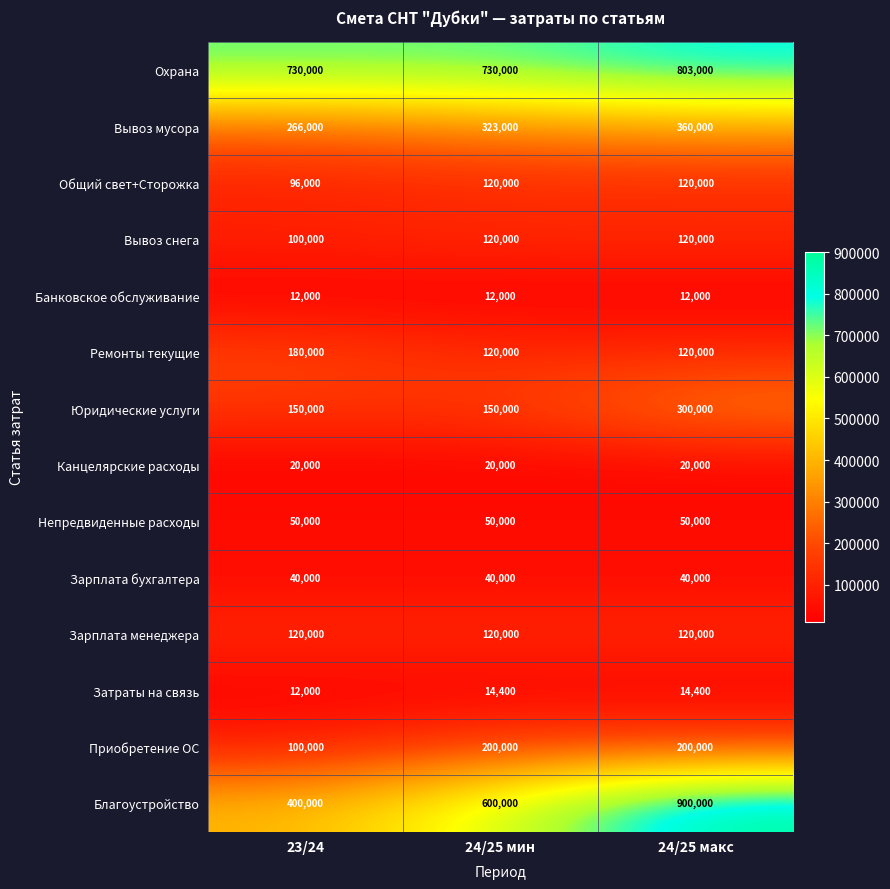

What is the approximate value of Канцелярские расходы at 24/25 мин?

20000